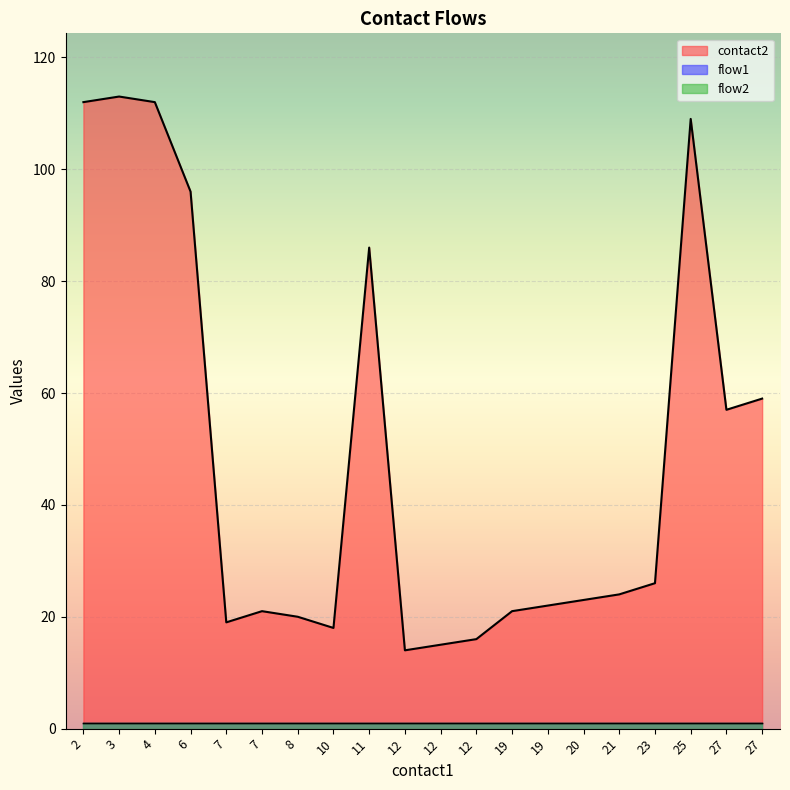

True or false: flow1 and contact2 cross at least once.

False